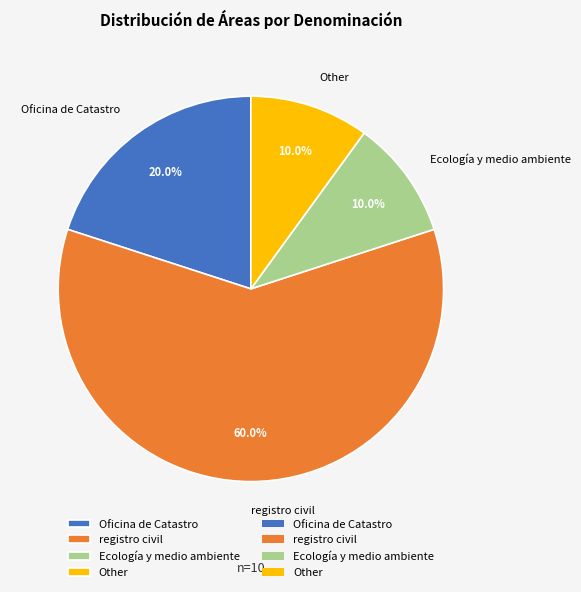

The Oficina de Catastro slice represents 20% of the pie. True or false?

True